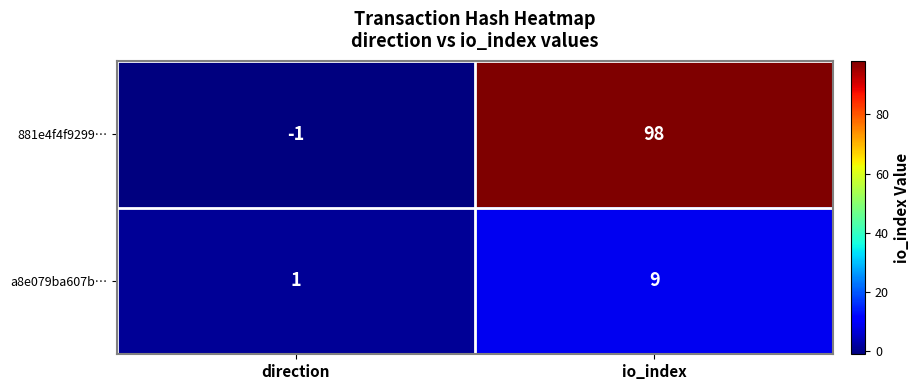

Which series has the widest spread of values?

881e4f4f9299…